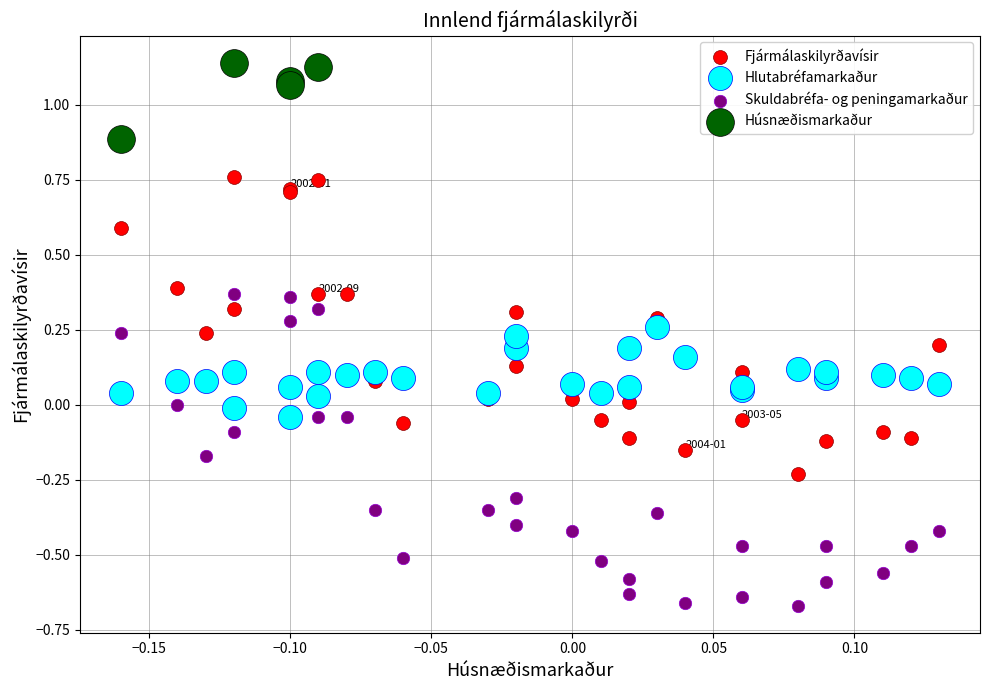

Which series contains the highest Y value?

Húsnæðismarkaður